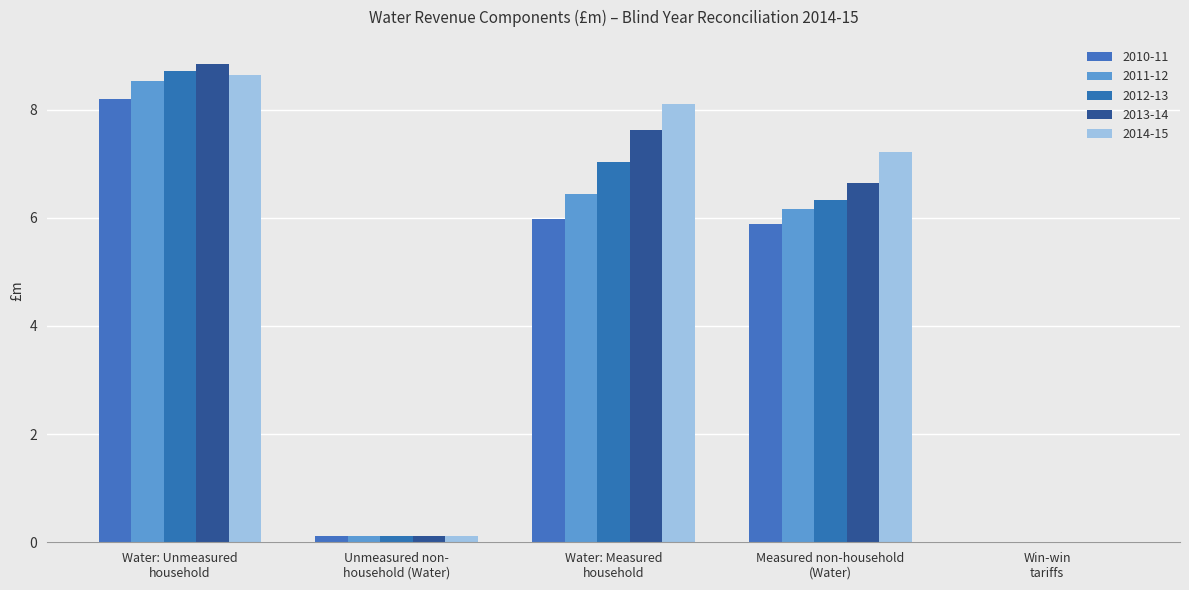

Rank the series by their average value, from lowest to highest.

2010-11, 2011-12, 2012-13, 2013-14, 2014-15